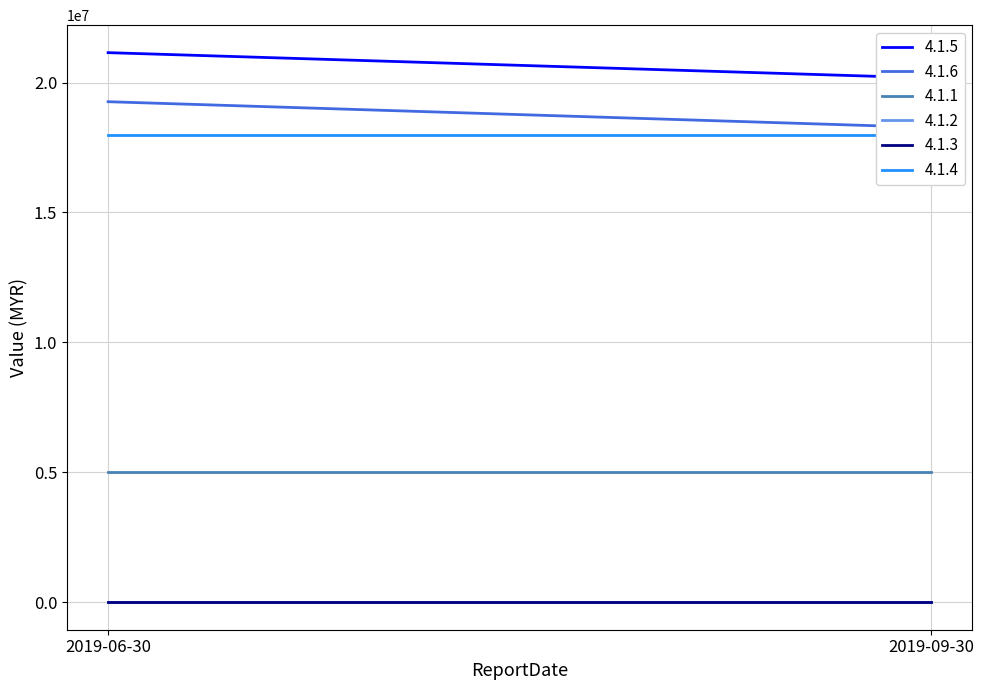

What is the total value across all series at 2019-06-30?

63415023.3